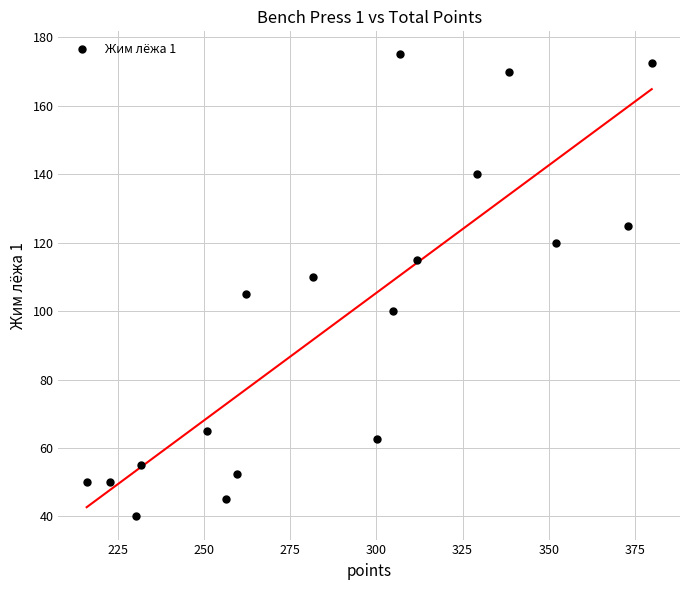

What is the range of X values (max minus min)?

164.0